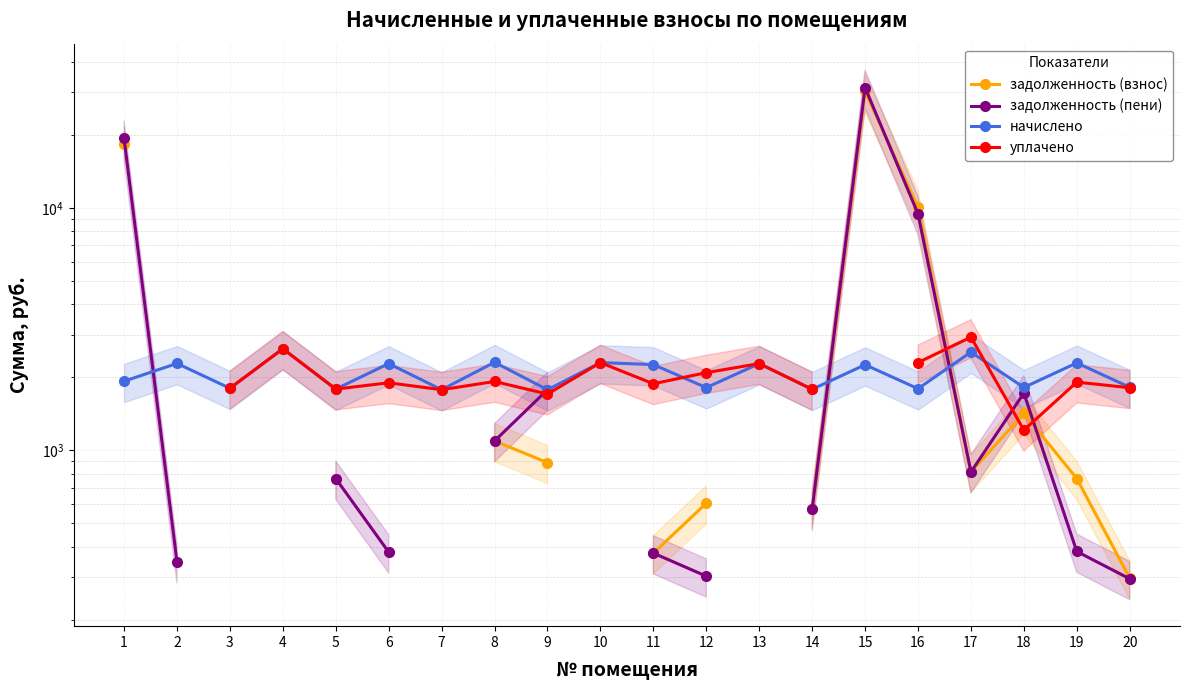

List the labels in order of начислено value, largest first.

4, 17, 8, 10, 19, 2, 6, 13, 11, 15, 1, 20, 18, 12, 3, 16, 5, 14, 7, 9